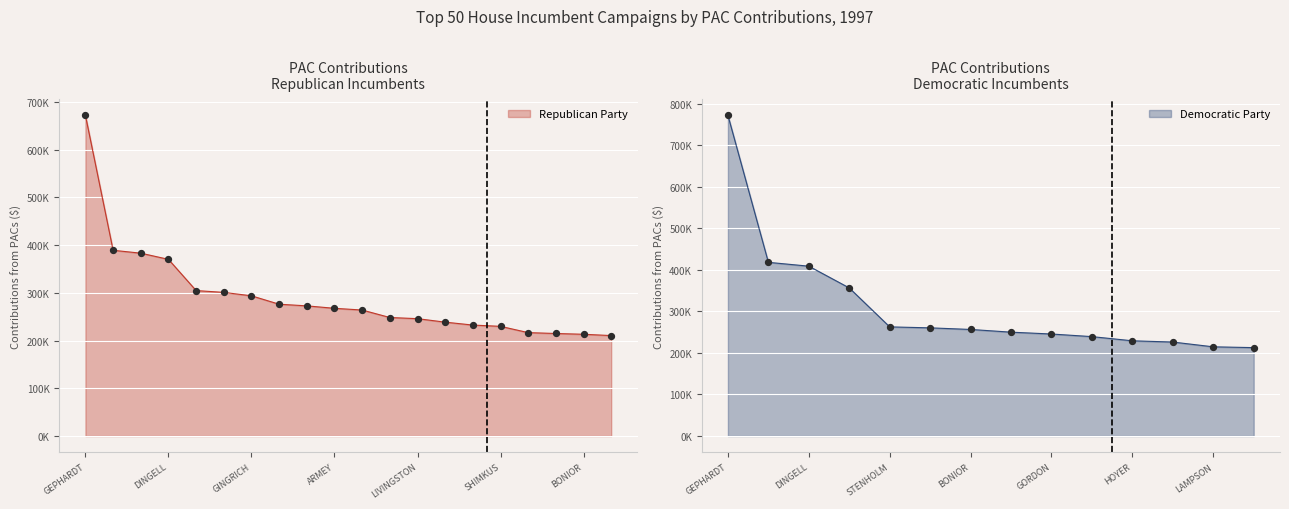

What is the change in value from ABERCROMBIE to THOMAS?

-9737